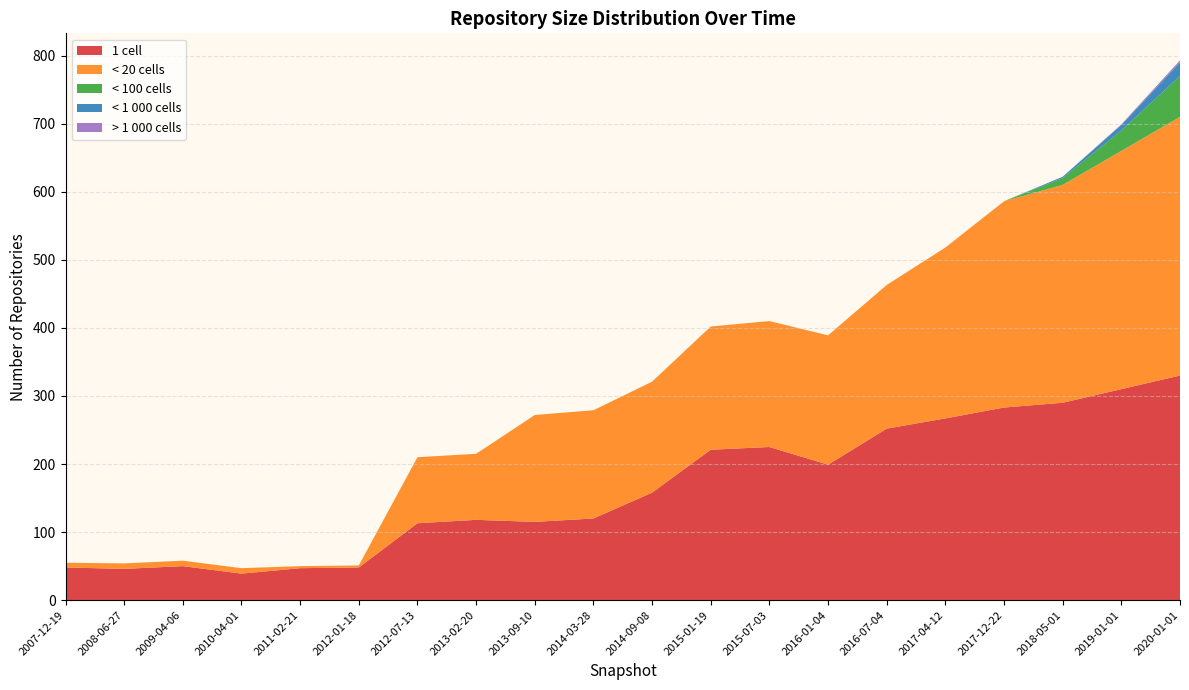

Reading right to left, extract all data points from this chart.

one_cell: 330	310	290	283	267	252	199	225	221	158	120	115	118	113	48	47	39	50	46	48
under_twenty_cells: 380	350	320	303	251	211	190	185	181	163	159	157	97	97	3	3	8	8	8	7
under_hundred_cells: 60	30	10	0	0	0	0	0	0	0	0	0	0	0	0	0	0	0	0	0
under_thousand_cells: 20	8	2	0	0	0	0	0	0	0	0	0	0	0	0	0	0	0	0	0
over_thousand_cells: 3	1	0	0	0	0	0	0	0	0	0	0	0	0	0	0	0	0	0	0